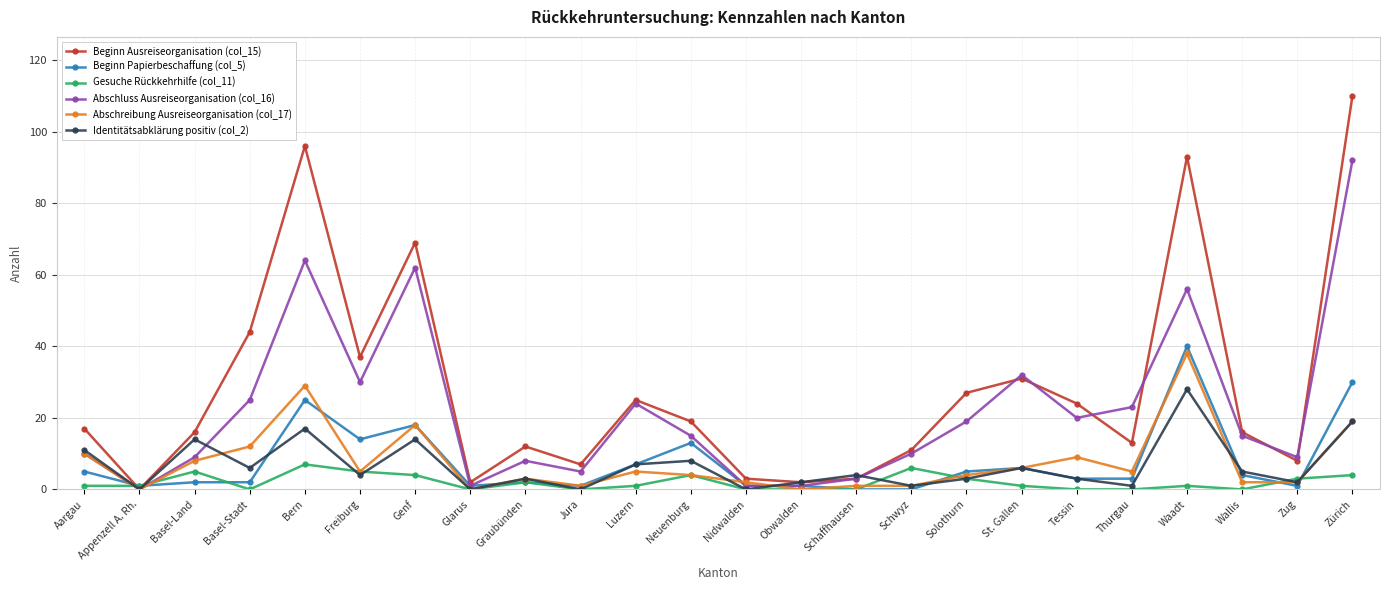

At which category does Beginn Ausreiseorganisation (col_15) reach its first local peak?

Bern